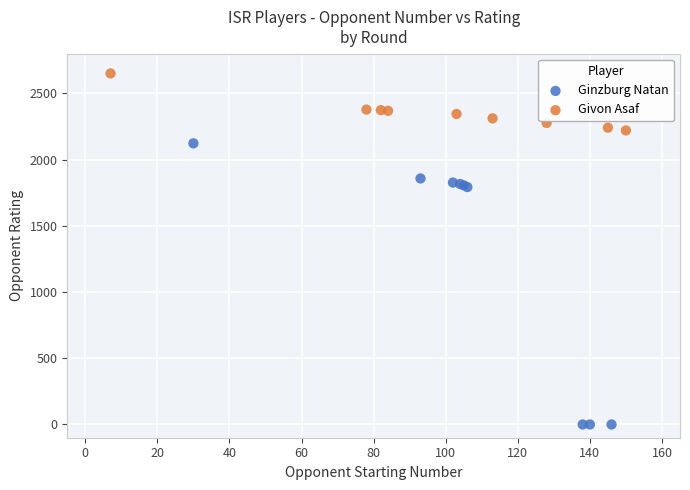

Which series has the largest Y range (max minus min)?

Ginzburg Natan